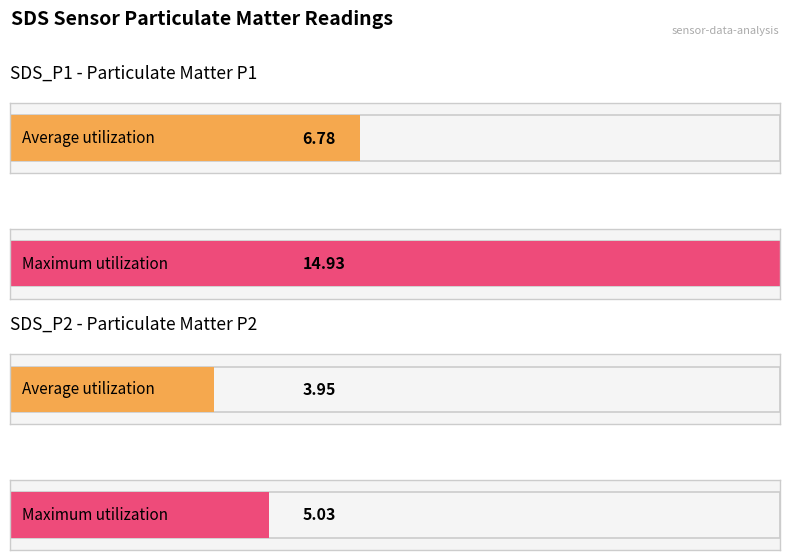

The Average utilization series shows 11.5 at SDS_P1. True or false?

False